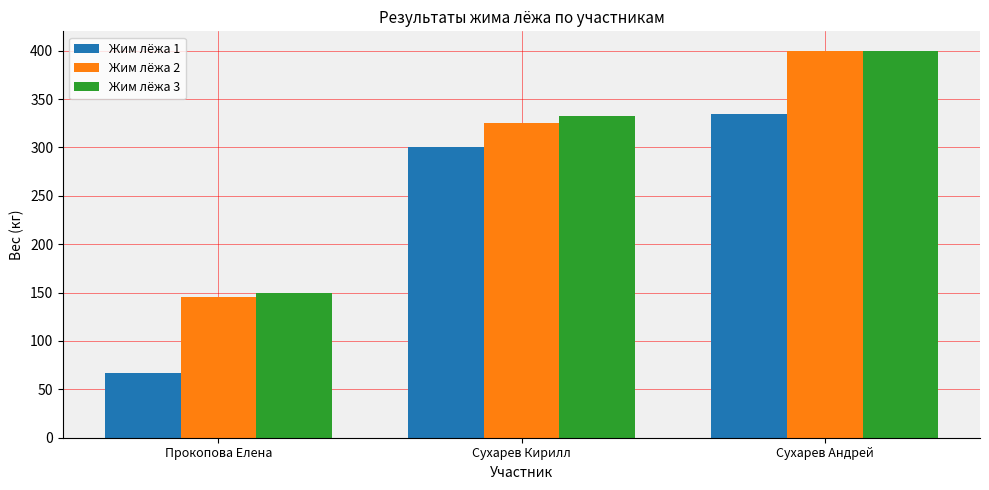

Which series has the widest spread of values?

Жим лёжа 1